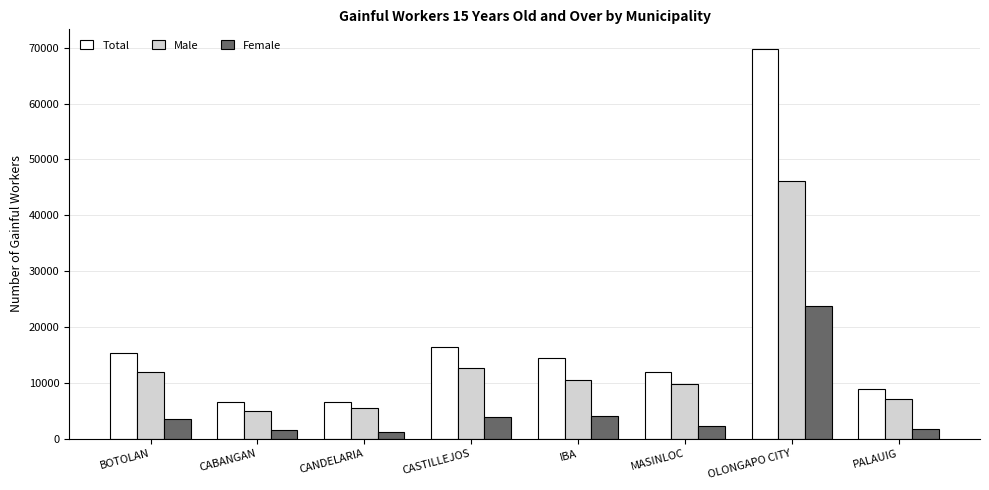

What position from the right is BOTOLAN?

8